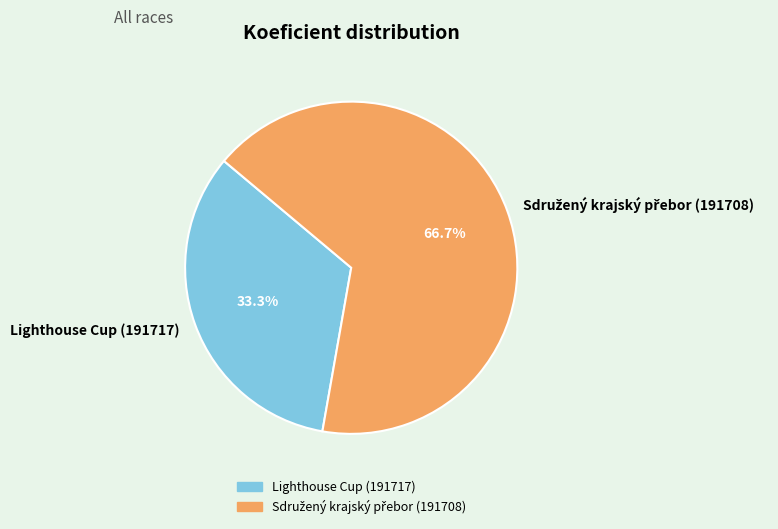

What portion of the pie excludes Lighthouse Cup (191717)?

66.7%